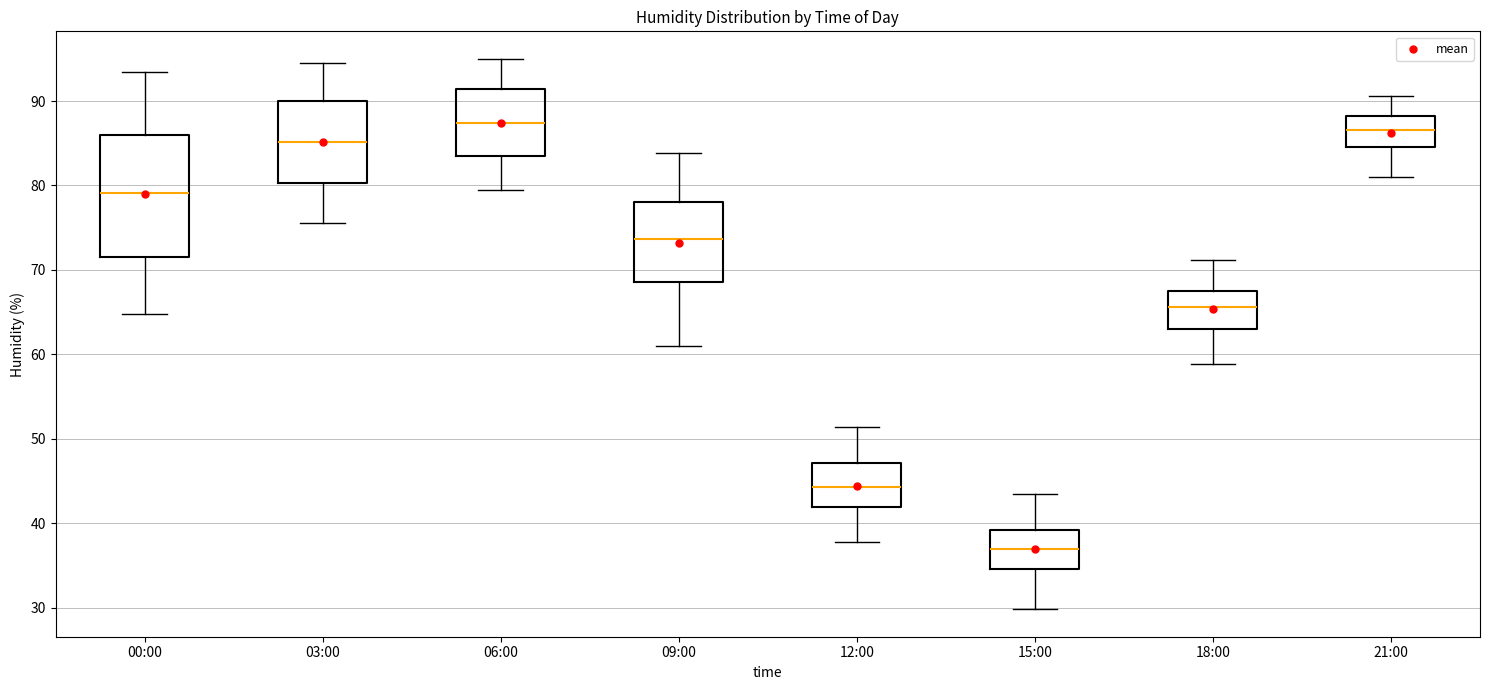

Which box is the tallest, from its lower edge to its upper edge?

00:00